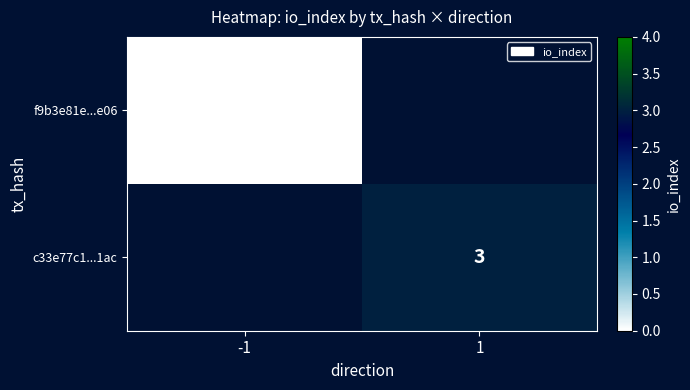

The c33e77c1...1ac series shows 3 at 1. True or false?

True